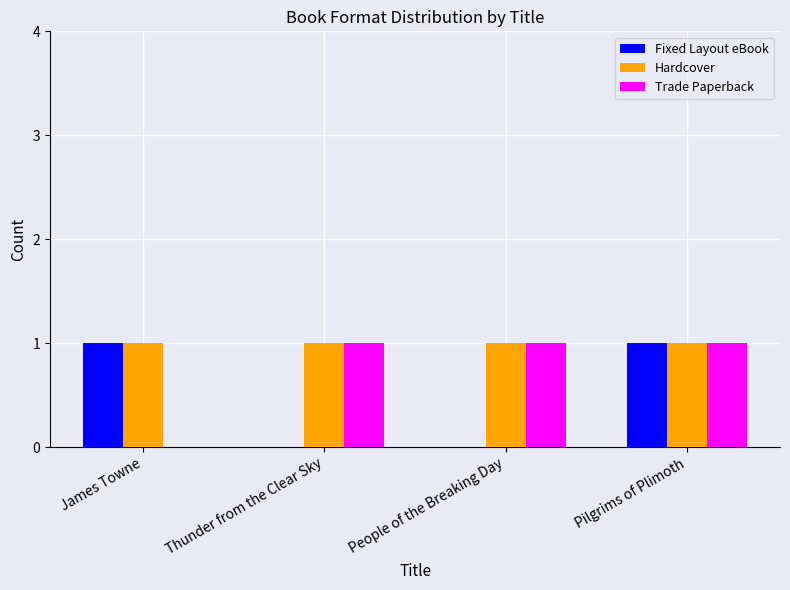

What is the sum of all Trade Paperback values?

3